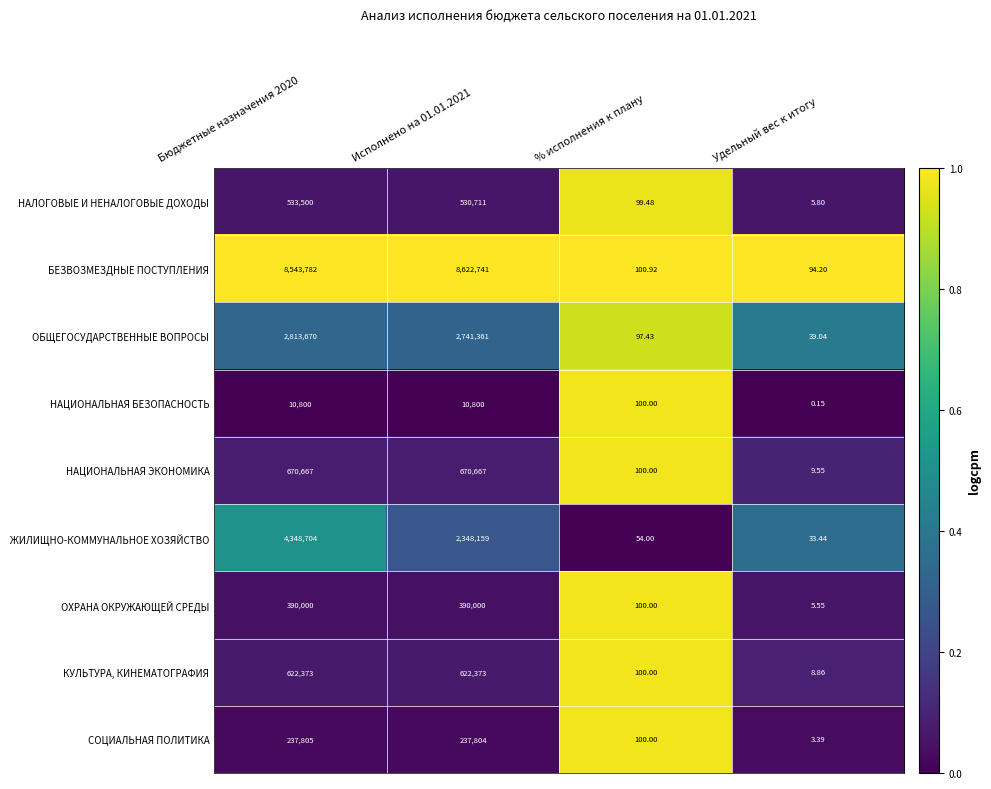

Is the value of ЖИЛИЩНО-КОММУНАЛЬНОЕ ХОЗЯЙСТВО at % исполнения к плану greater than the value of ОХРАНА ОКРУЖАЮЩЕЙ СРЕДЫ at Удельный вес к итогу?

Yes